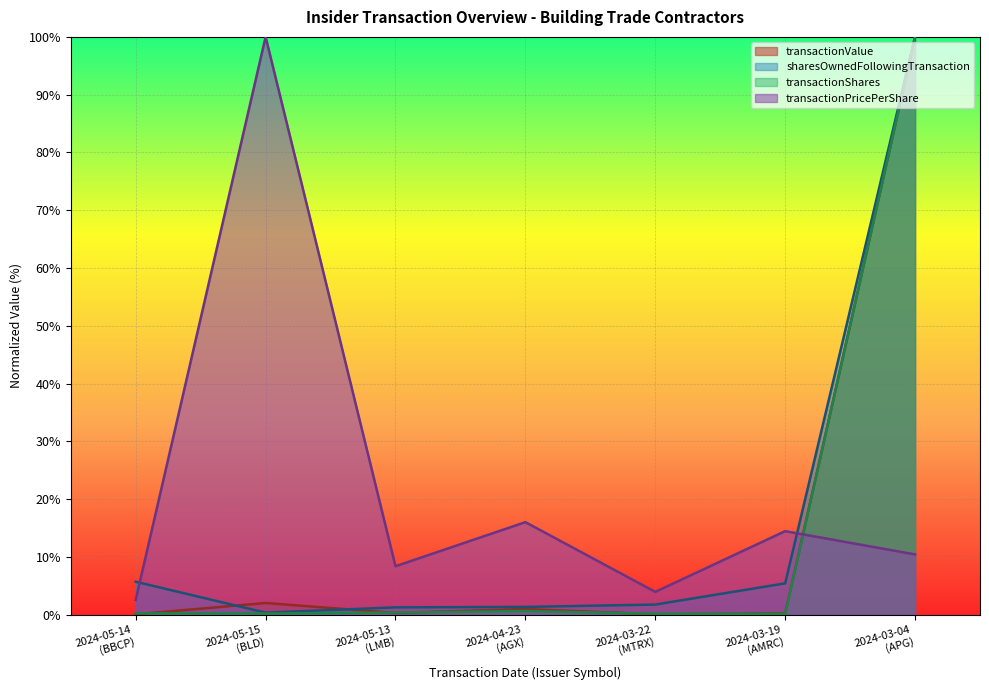

Count the number of data series in this chart.

4